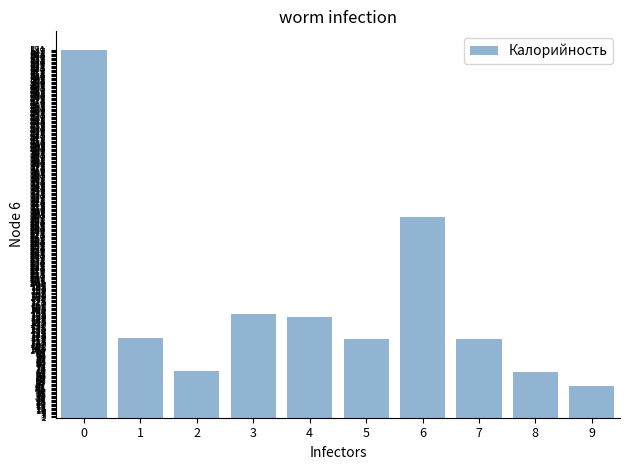

What is the difference between the maximum and minimum values?

504.0